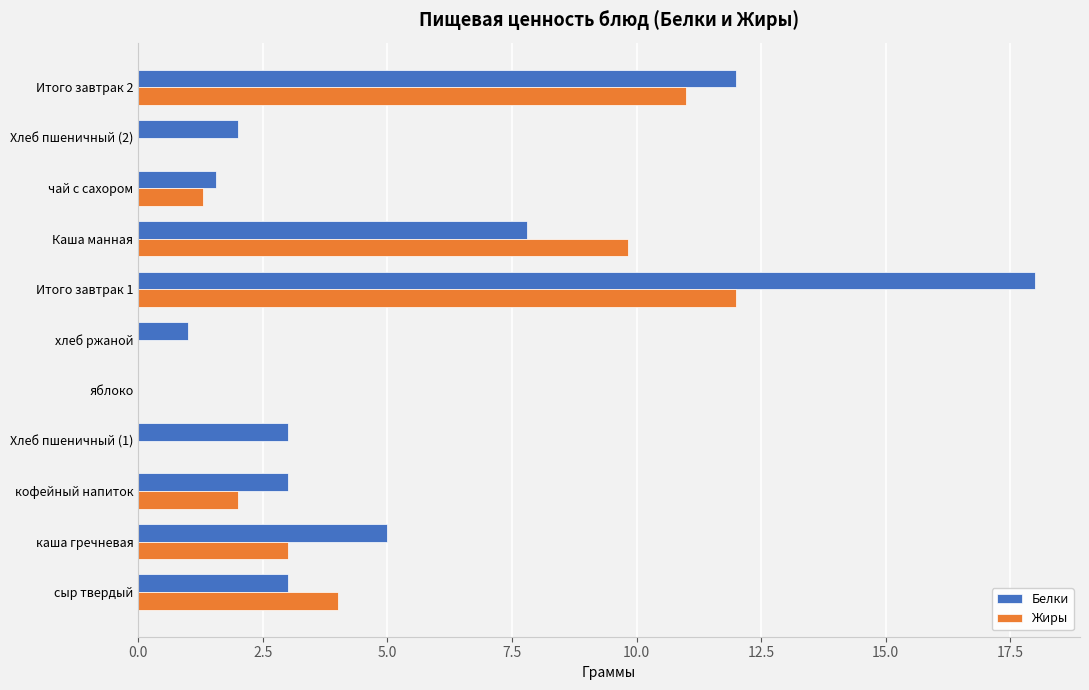

How many values in Белки are above zero?

10